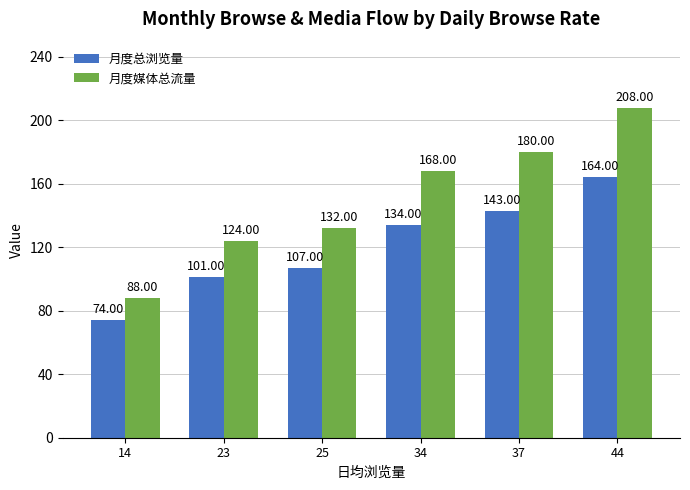

Rank the series by their average value, from highest to lowest.

月度媒体总流量, 月度总浏览量